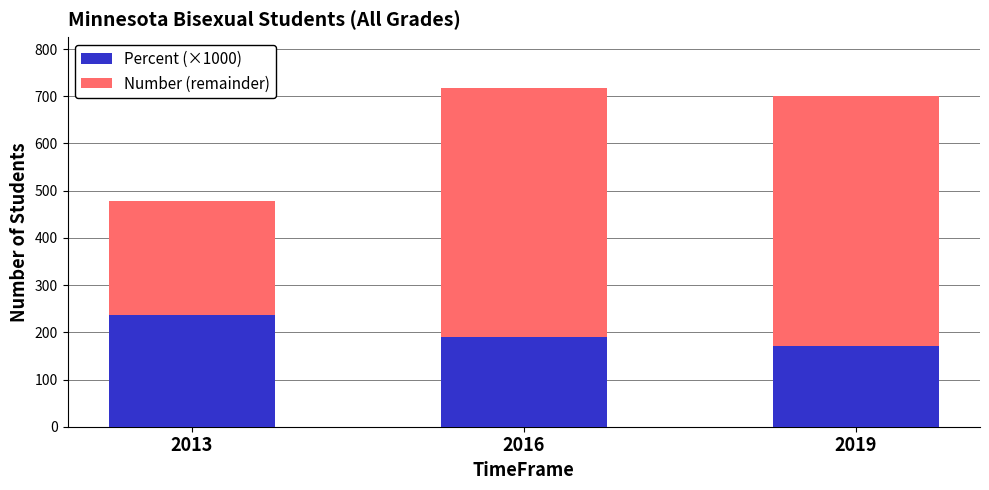

What are all the series names shown in the legend?

Percent (×1000), Number (remainder)